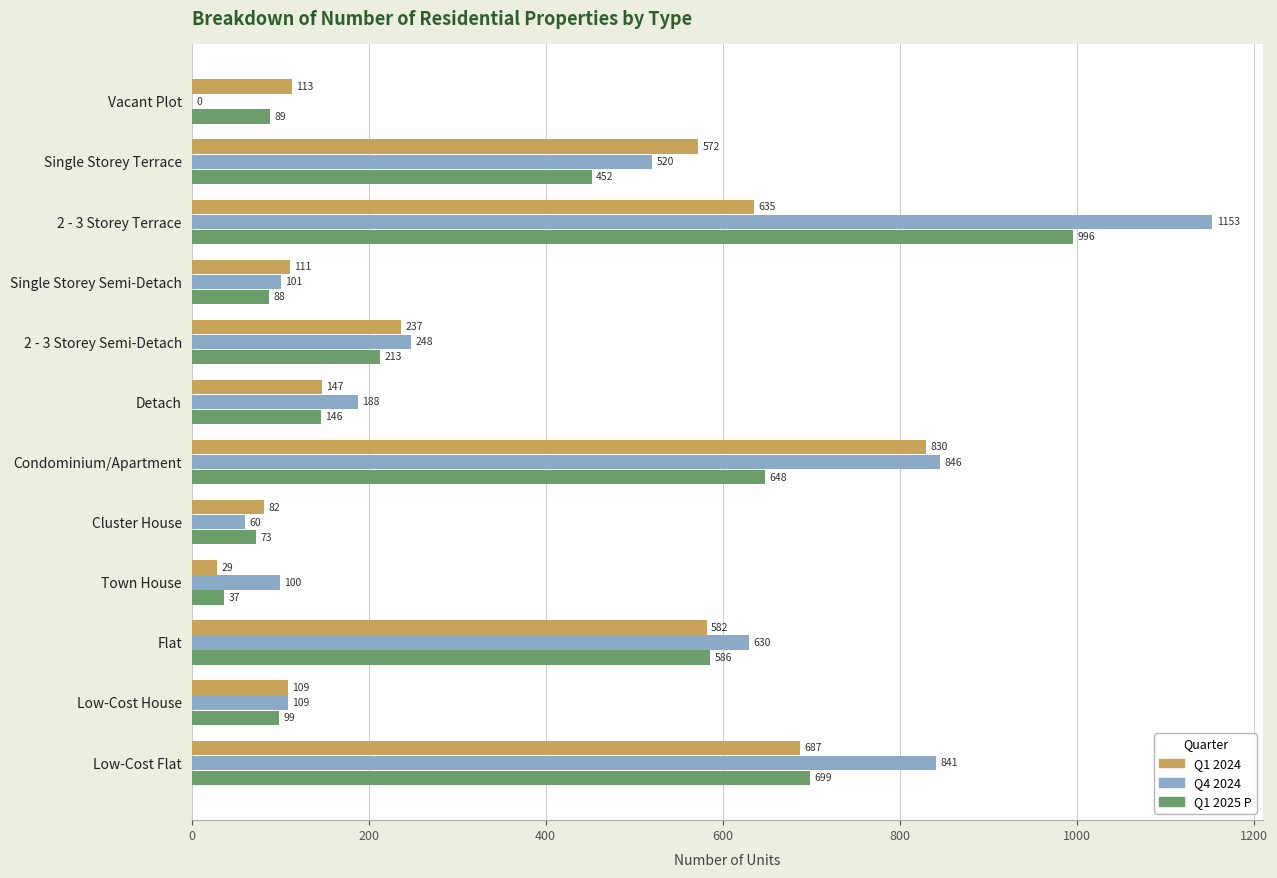

Between 2 - 3 Storey Semi-Detach and Low-Cost Flat, which series saw the biggest shift?

Q4 2024